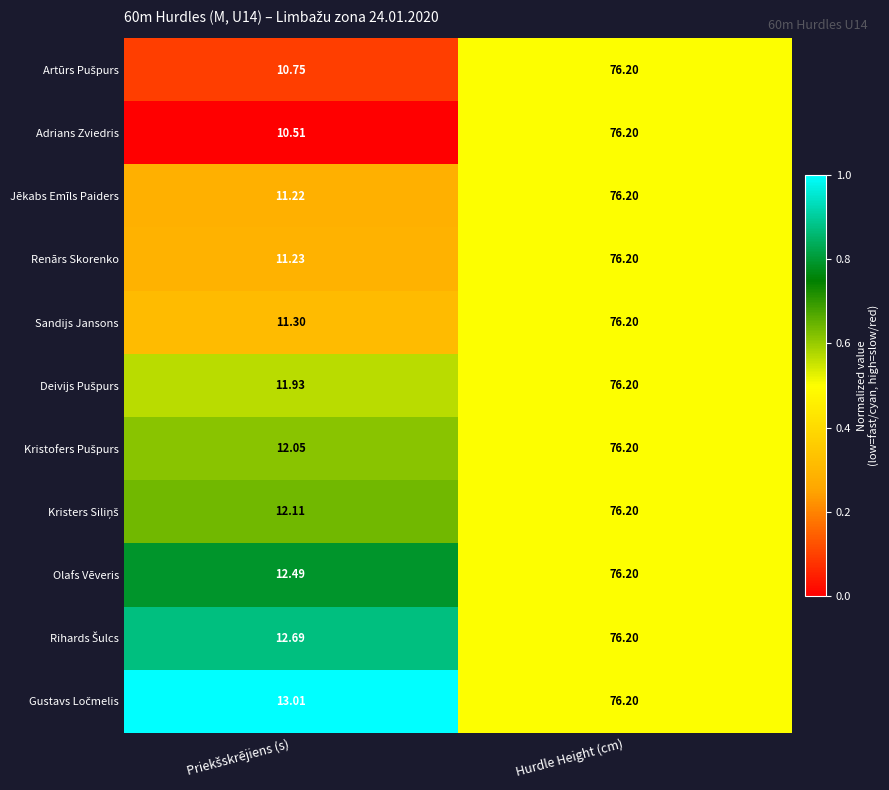

Which category has the highest value across all series?

Hurdle Height (cm)